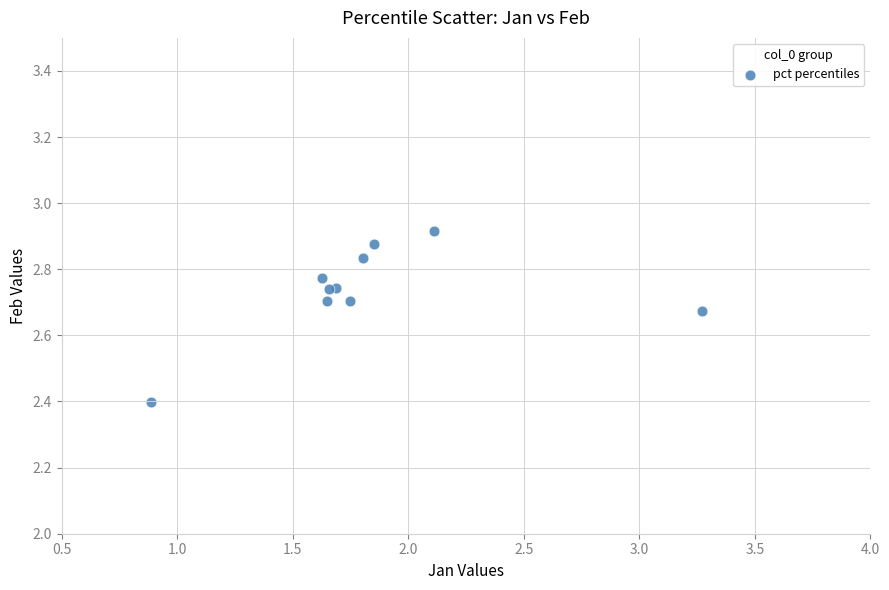

What Y value in the scatter plot is closest to 2?

2.4